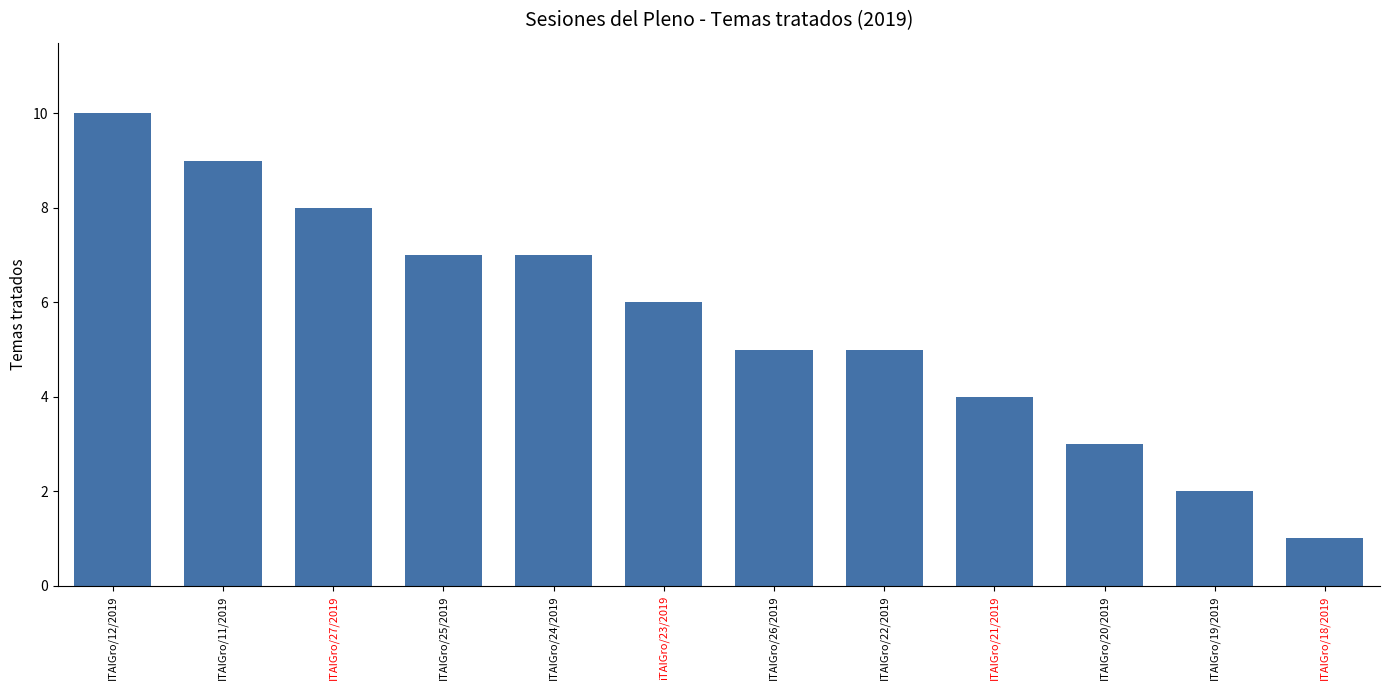

Where does the data first go above 6?

ITAIGro/12/2019